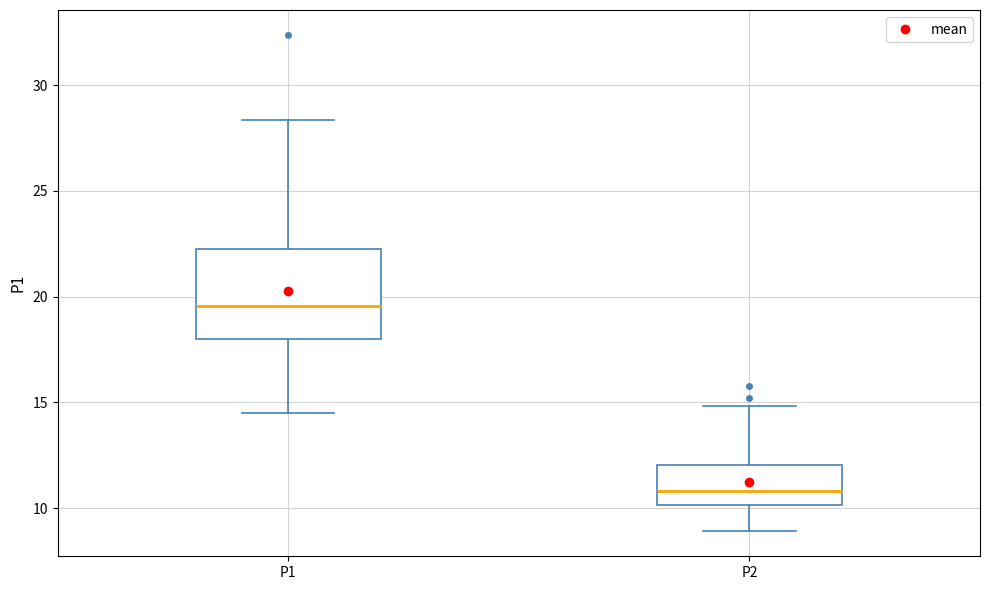

Where is the lower edge of the box for P2 on the y-axis? The values are not printed on the chart, so give them approximately, as read against the axis.

10.0